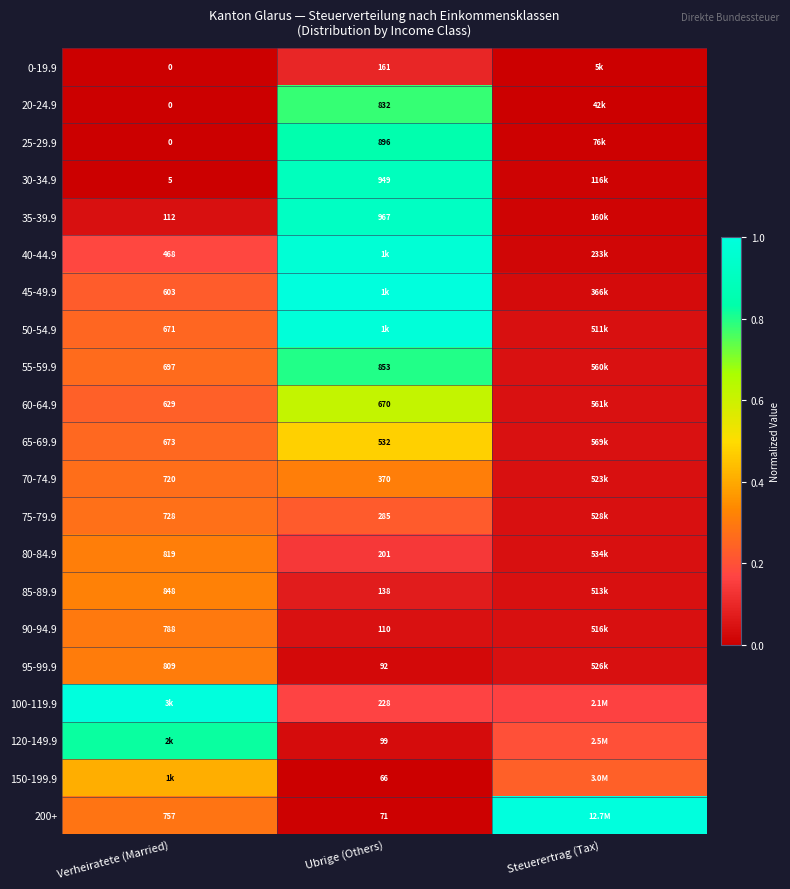

Which series has the largest range (max minus min)?

200+